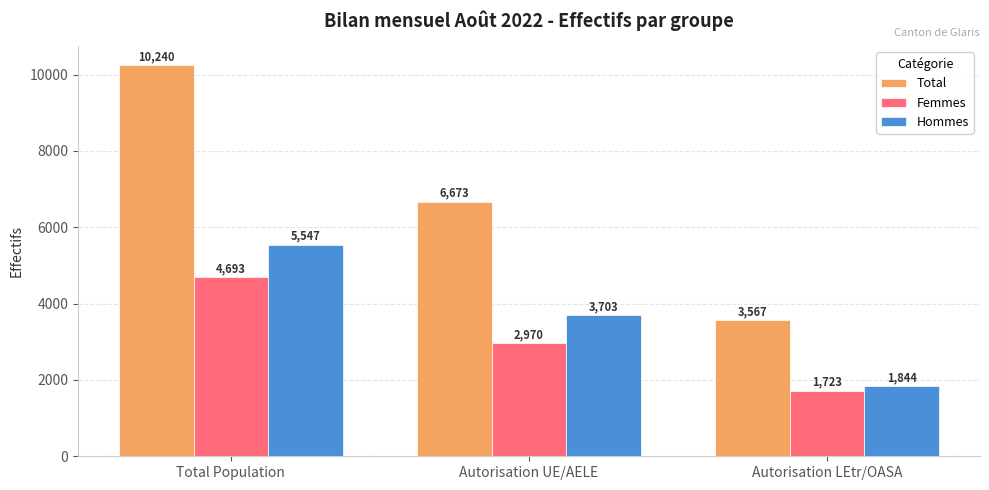

Reading left to right, extract all data points from this chart.

Total: 10240	6673	3567
Femmes: 4693	2970	1723
Hommes: 5547	3703	1844